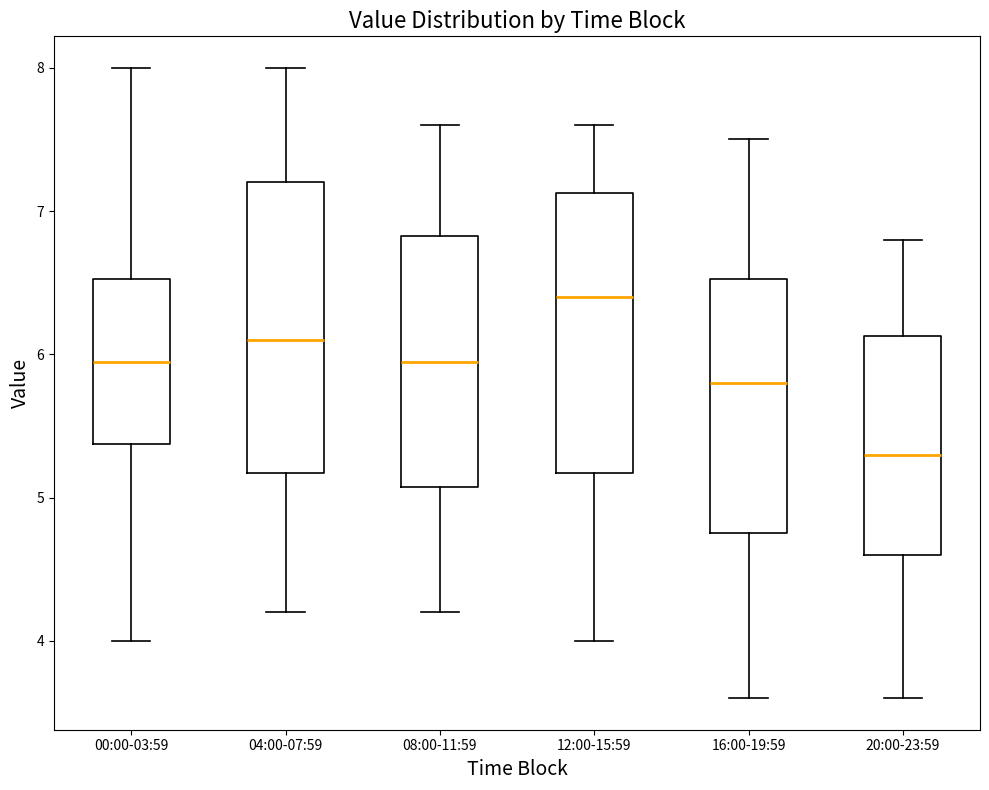

Reading left to right, transcribe this box plot: for each box, give where its median line is, the range the box spans, and where its two whiskers end, as read against the y-axis. The values are not printed on the chart, so give them approximately, as read against the axis.

00:00-03:59: median 6.0, box 5.4 to 6.5, whiskers 4.0 to 8.0
04:00-07:59: median 6.1, box 5.2 to 7.2, whiskers 4.2 to 8.0
08:00-11:59: median 6.0, box 5.1 to 6.8, whiskers 4.2 to 7.6
12:00-15:59: median 6.4, box 5.2 to 7.1, whiskers 4.0 to 7.6
16:00-19:59: median 5.8, box 4.8 to 6.5, whiskers 3.6 to 7.5
20:00-23:59: median 5.3, box 4.6 to 6.1, whiskers 3.6 to 6.8